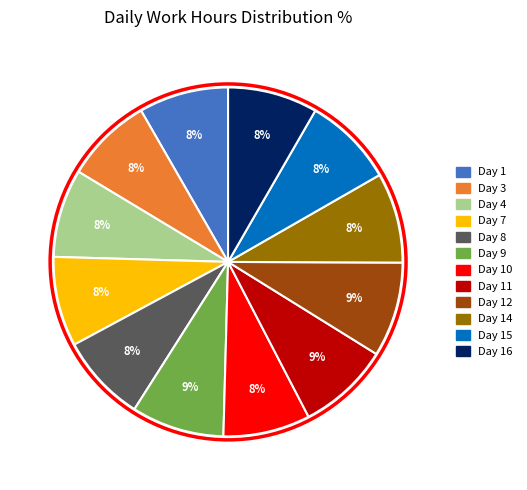

Is there any slice that represents more than half of the pie?

No